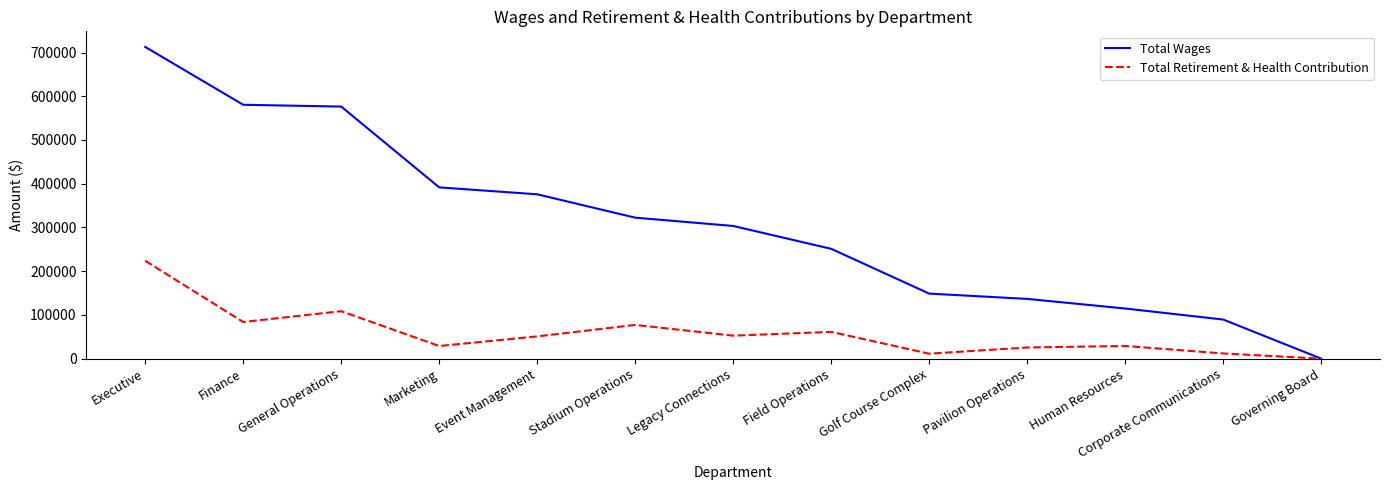

Does the chart display data point markers on the line(s)?

No